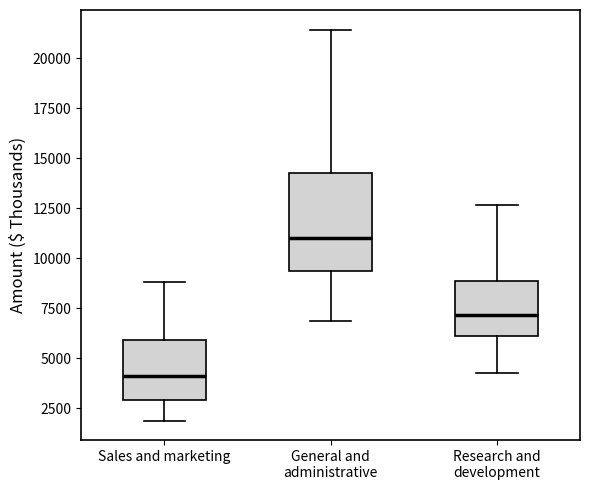

Which box's median line is the highest?

General and administrative